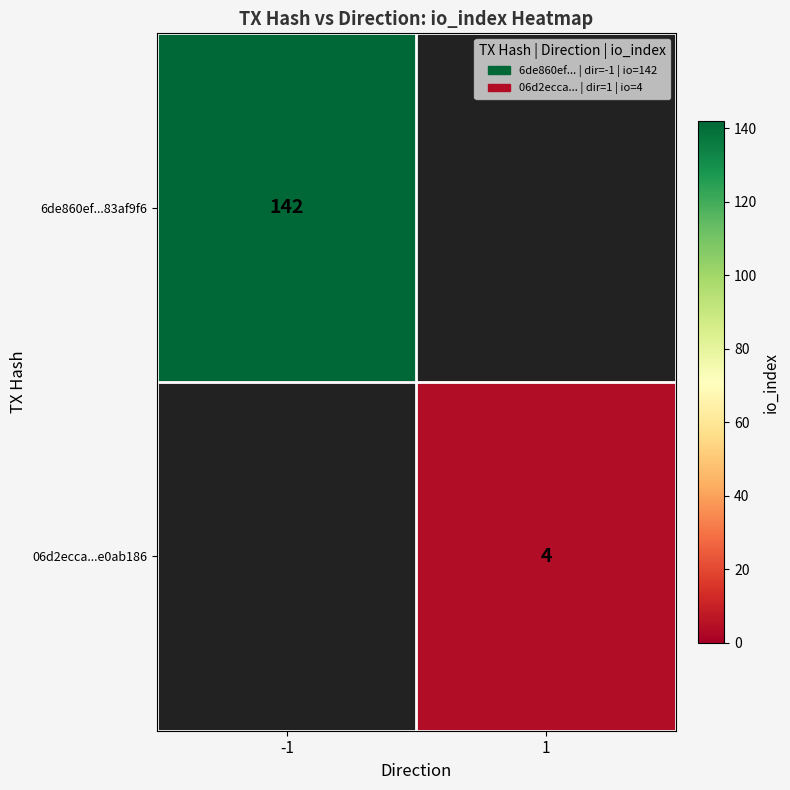

What is the maximum value shown in the chart?

142